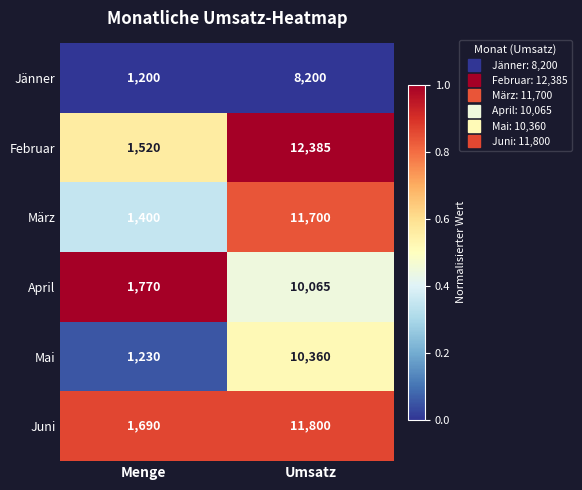

What is the total value across all series at Umsatz?

64510